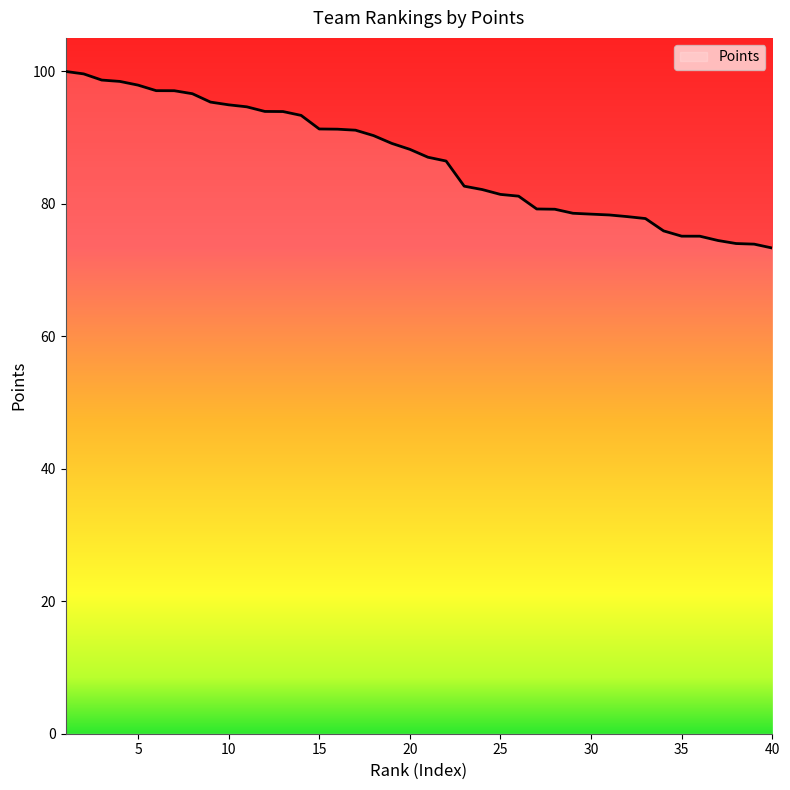

What is the greatest value displayed?

99.9